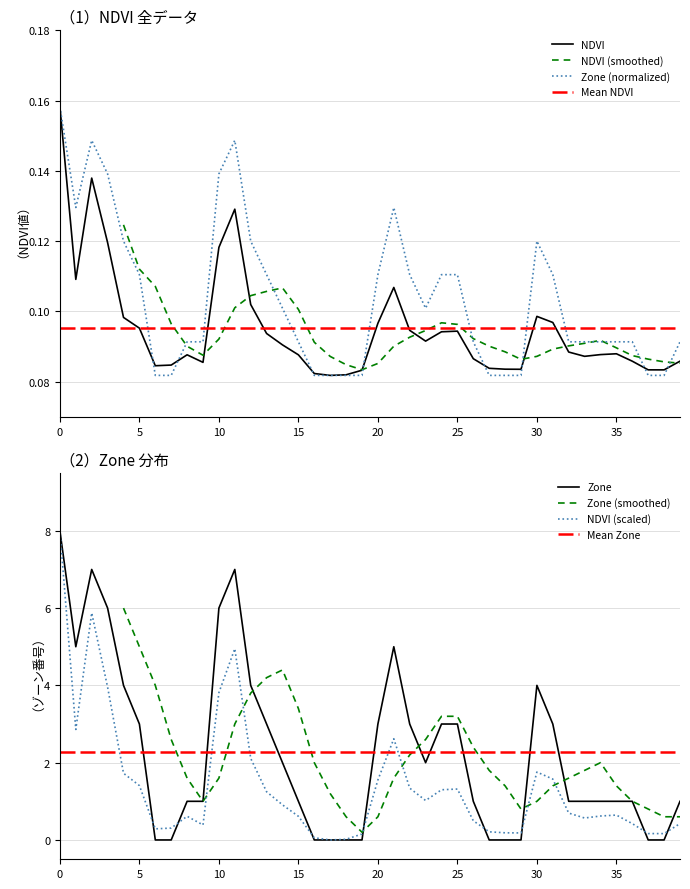

What is the maximum value shown in the chart?

0.2